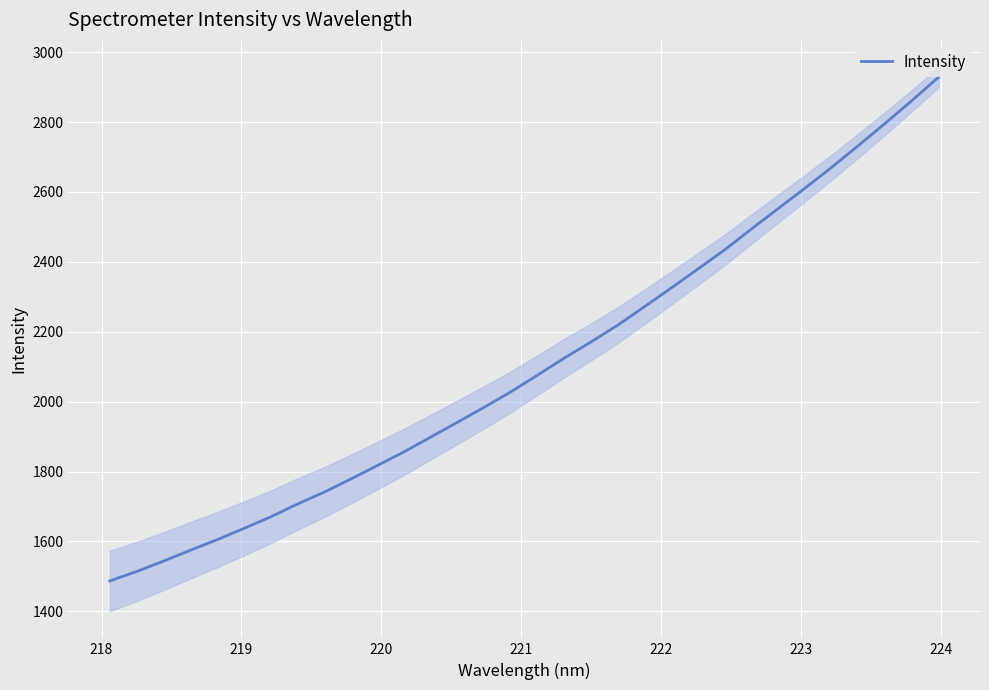

What is the average value?

2107.4